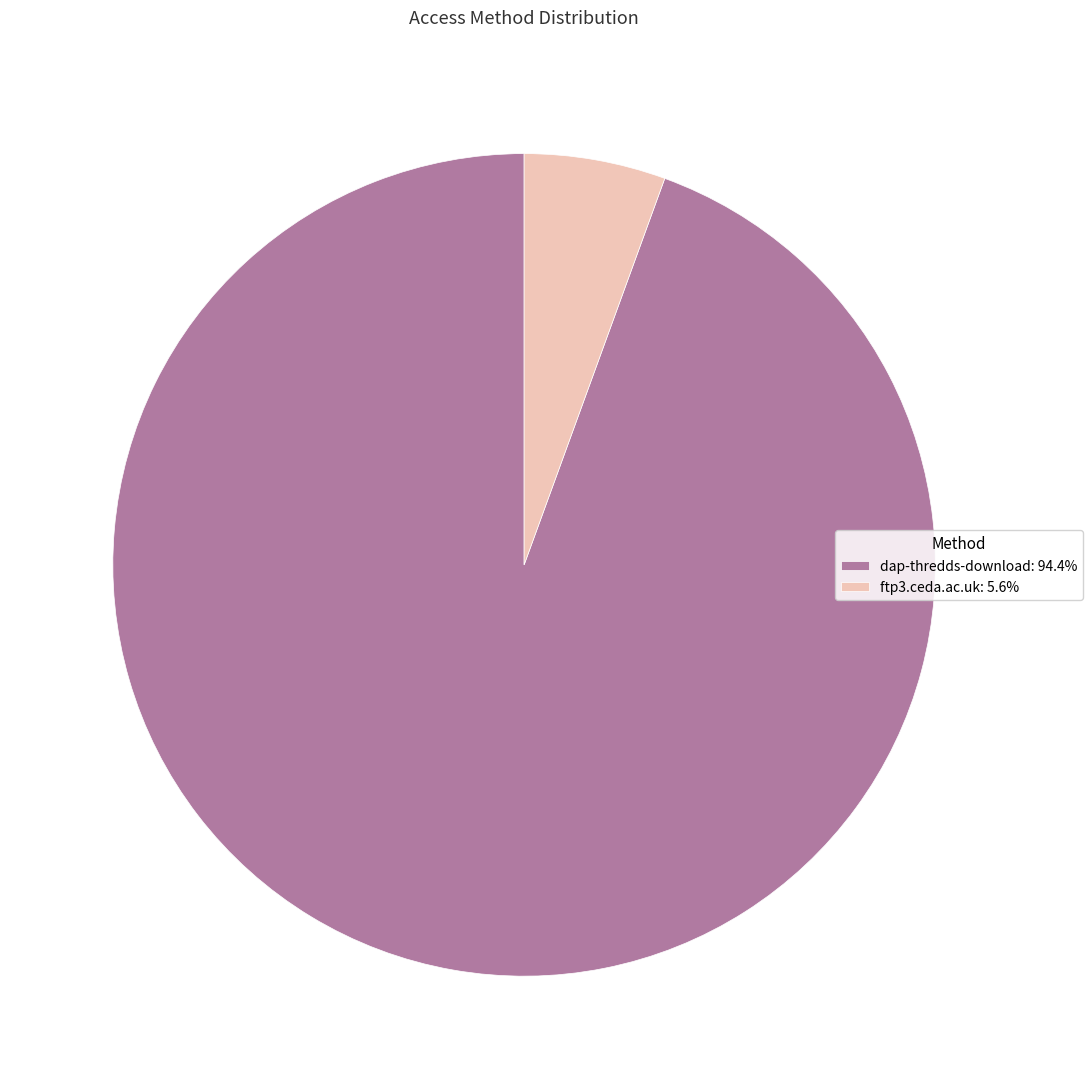

How many segments does this pie chart have?

2